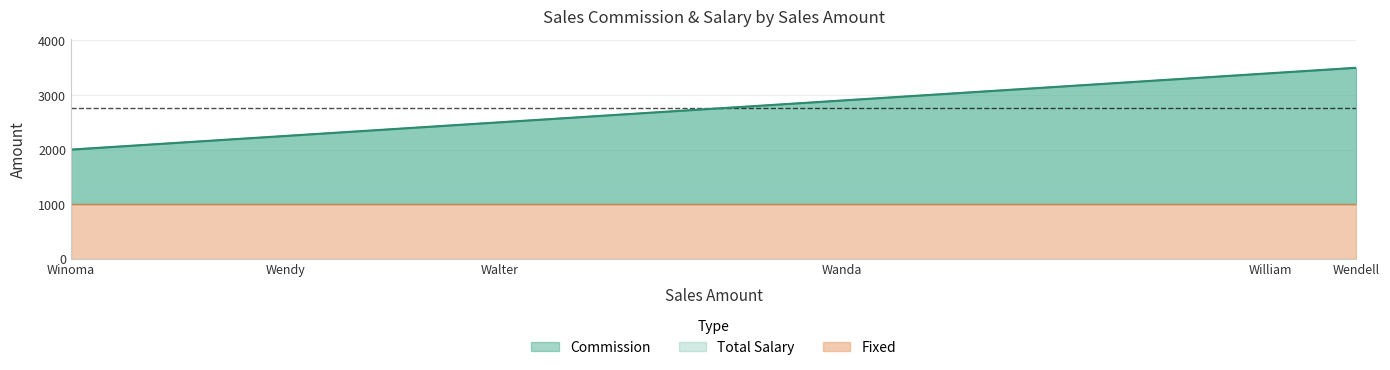

What is the sum of the Fixed values at Wendy and Walter?

2000